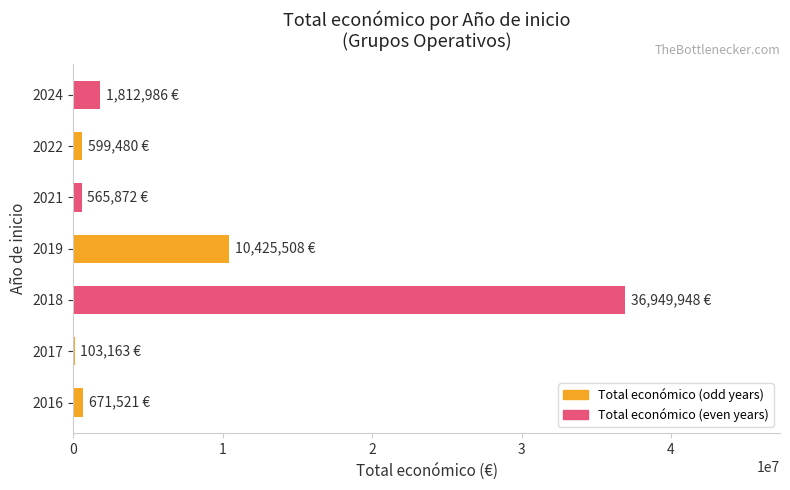

What is the maximum value shown in the chart?

36949948